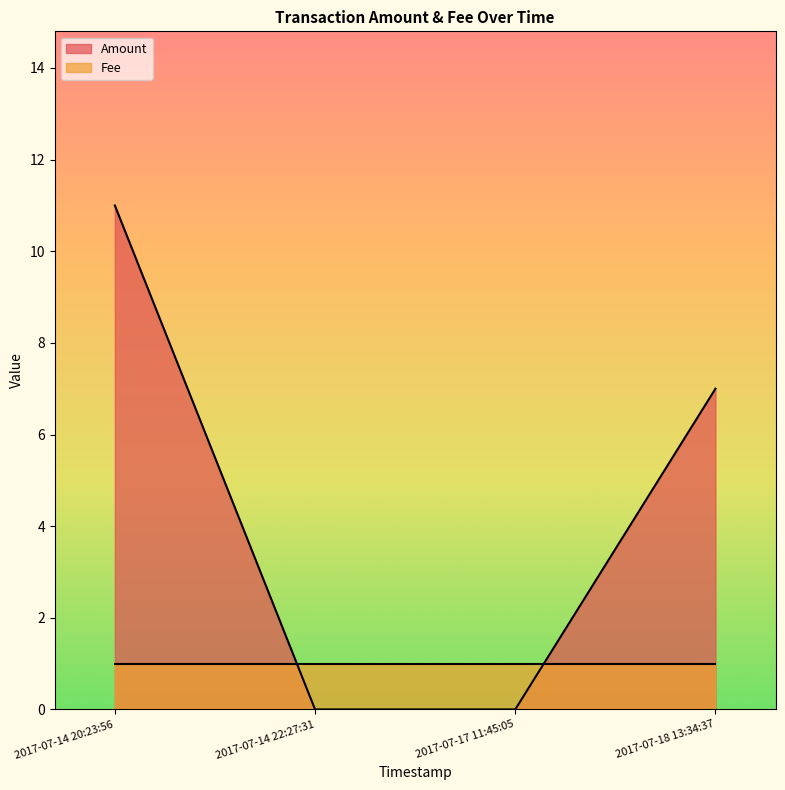

True or false: Amount has a value of 0 at 2017-07-17 11:45:05.

True